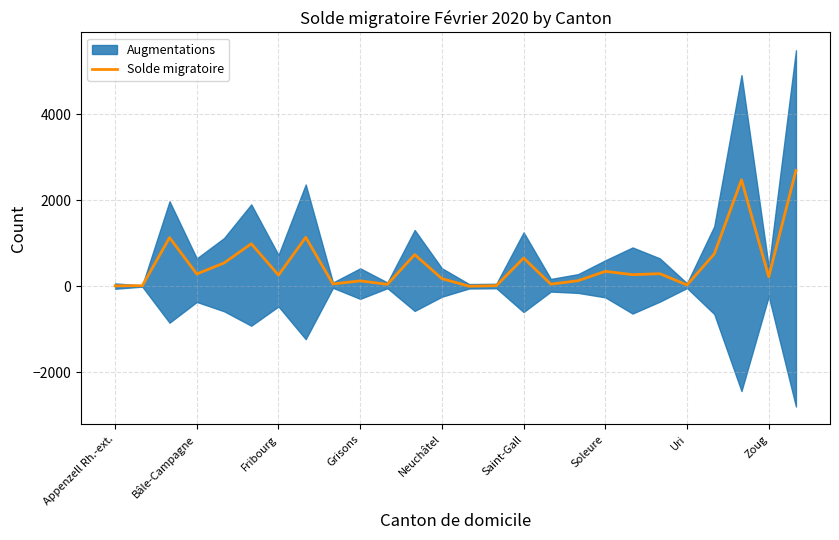

Does the chart display data point markers on the line(s)?

No